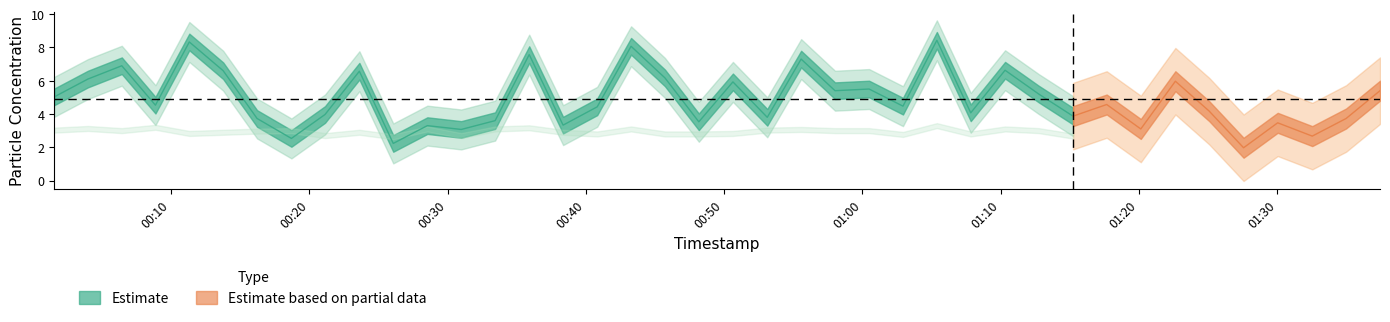

What is the value of the P1 point at the 23rd from the left?

7.3